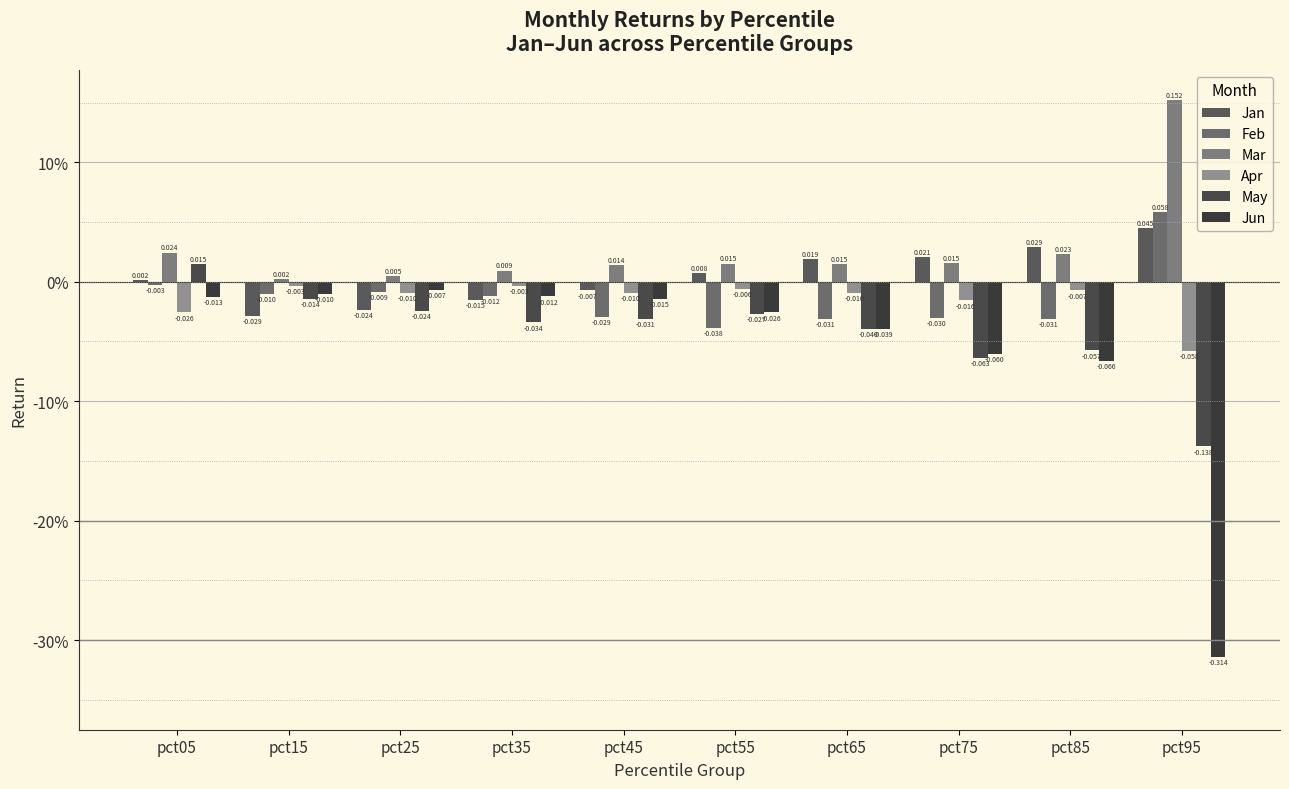

Does the chart contain stacked bars?

No